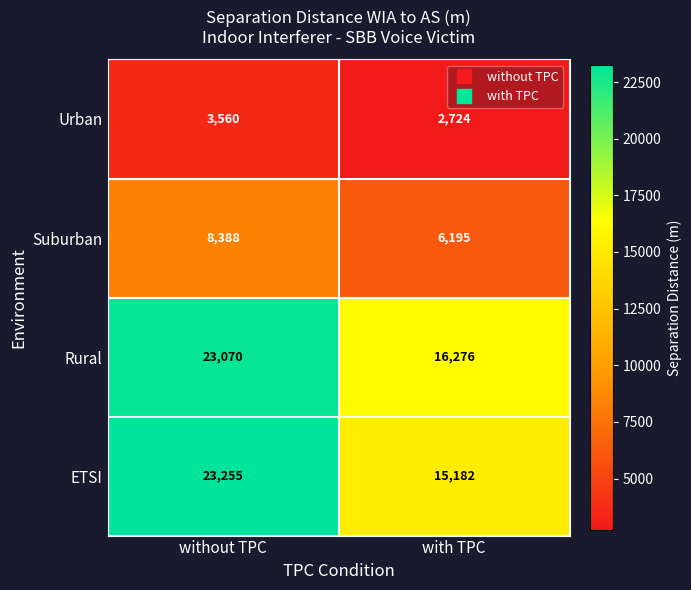

What is the minimum value for ETSI?

15182